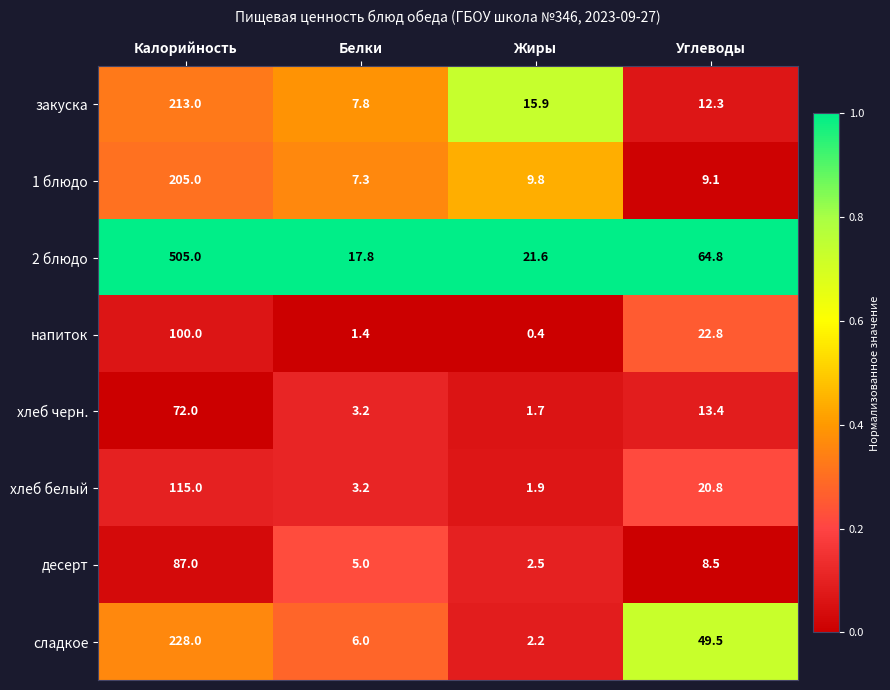

What is the spread (max minus min) of values at Жиры?

21.2